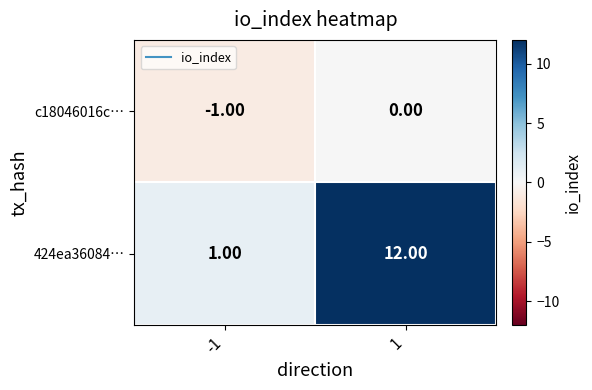

Which series has the largest range (max minus min)?

424ea36084…